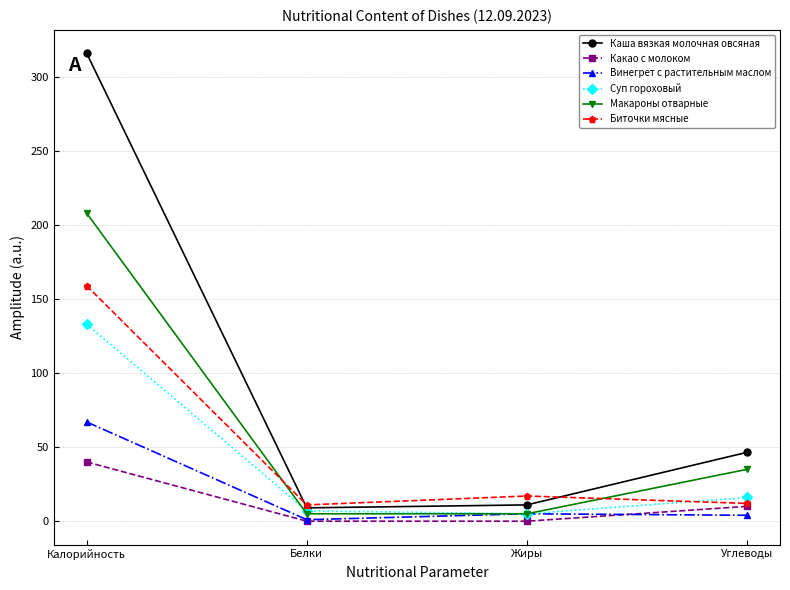

Read the Каша вязкая молочная овсяная value at Калорийность.

316.0